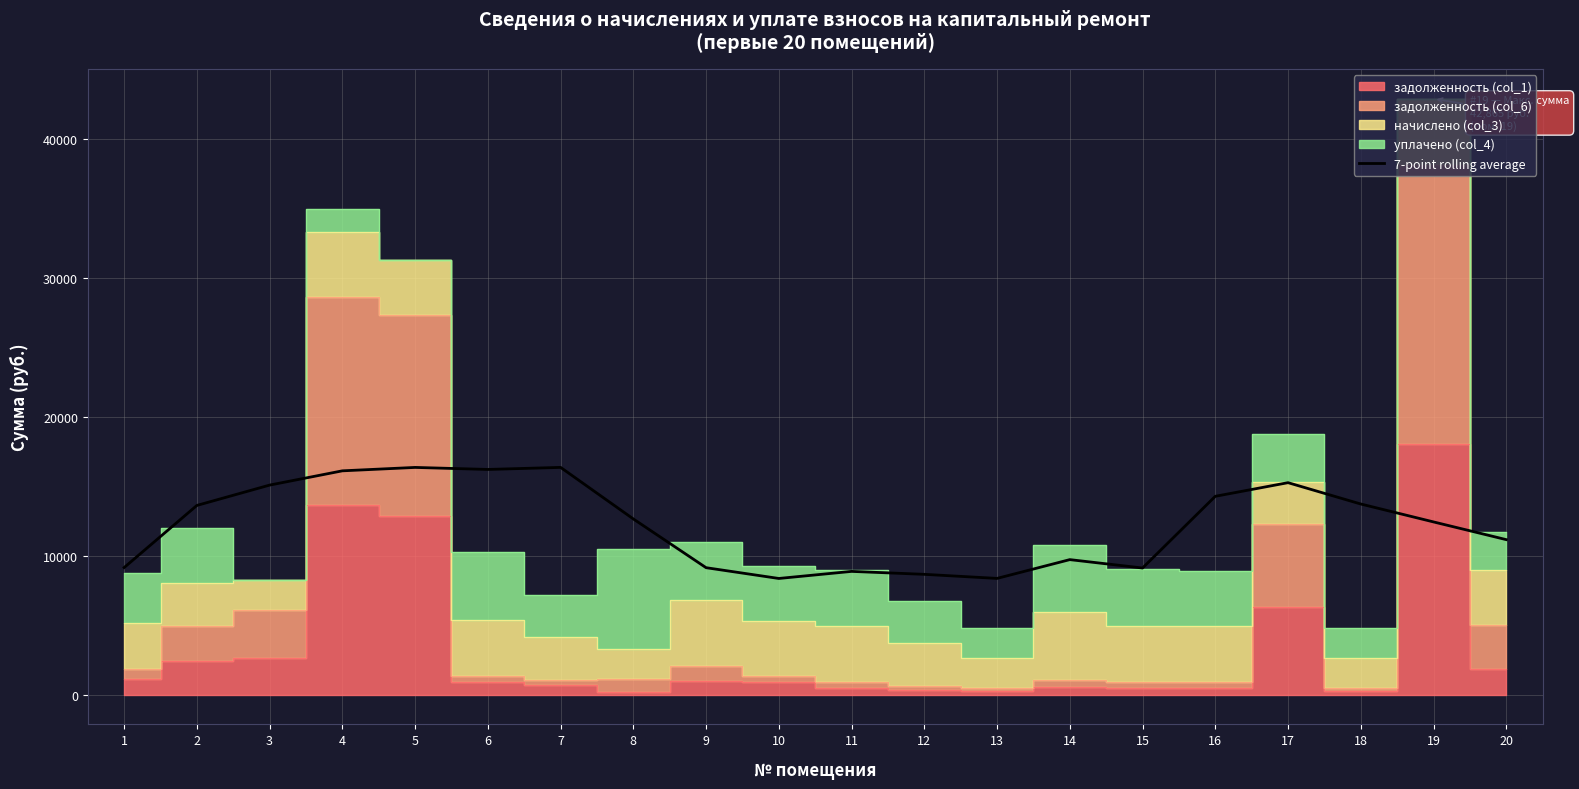

List the labels in order of value, largest first.

7, 5, 6, 4, 17, 3, 16, 18, 2, 8, 19, 20, 14, 1, 9, 15, 11, 12, 13, 10